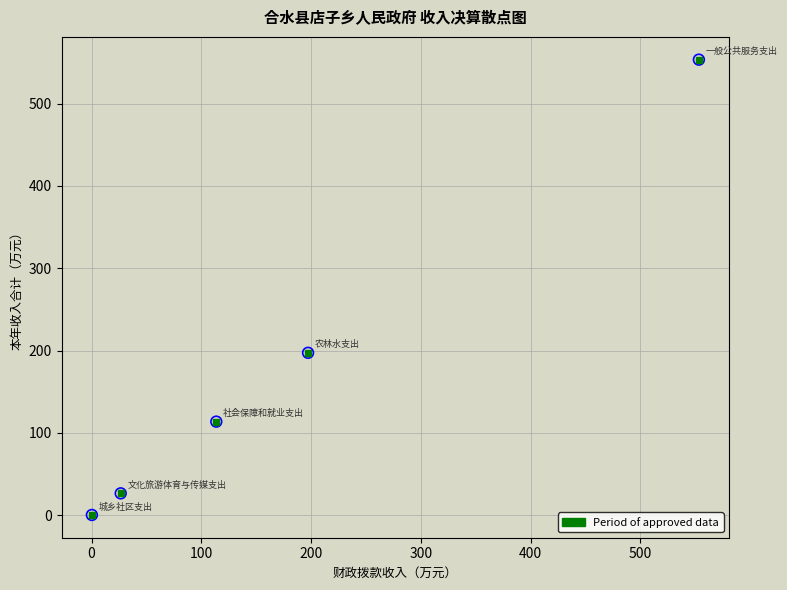

What Y value in the scatter plot is closest to 276?

197.3